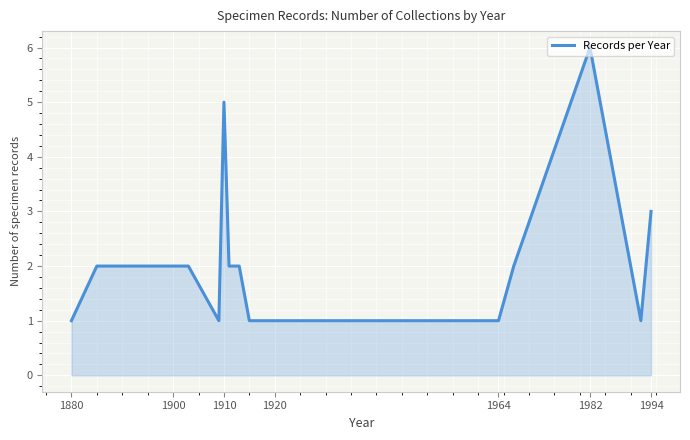

What is the difference between the maximum and minimum values?

5